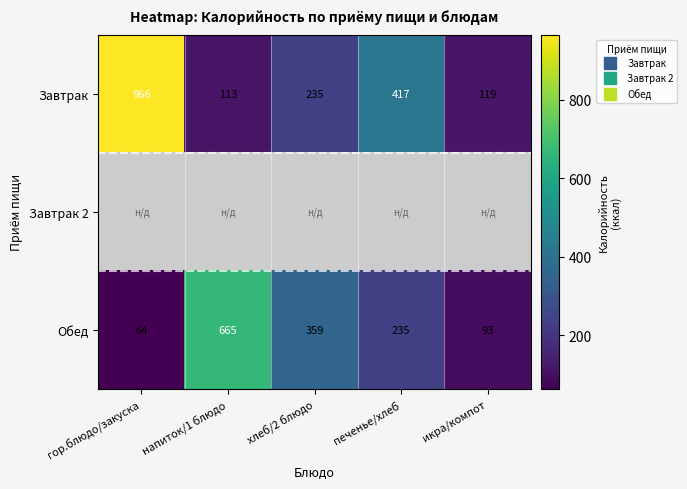

List the labels in order of Завтрак value, smallest first.

напиток/1 блюдо, икра/компот, хлеб/2 блюдо, печенье/хлеб, гор.блюдо/закуска